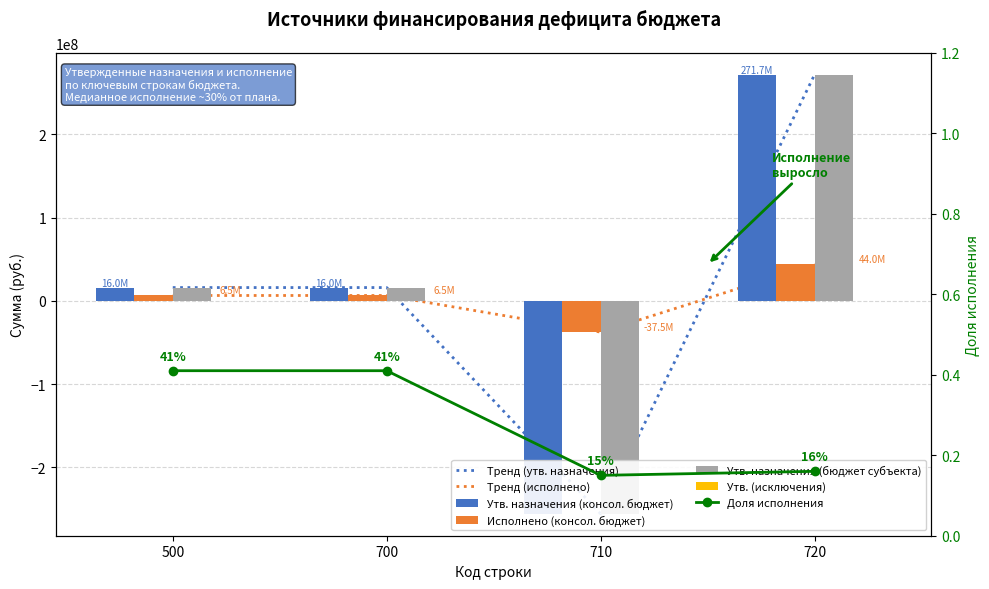

The Утв. назначения (бюджет субъекта) series shows 9507223.1 at 700. True or false?

False